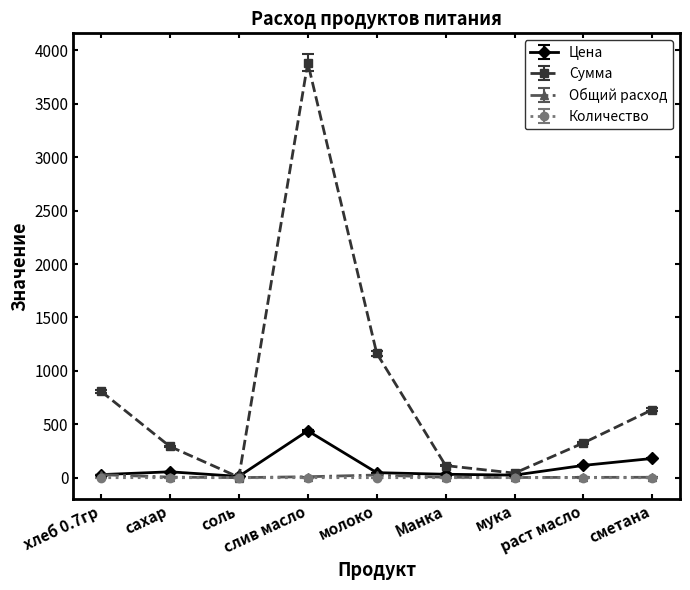

What is the highest value of the Сумма series?

3884.2